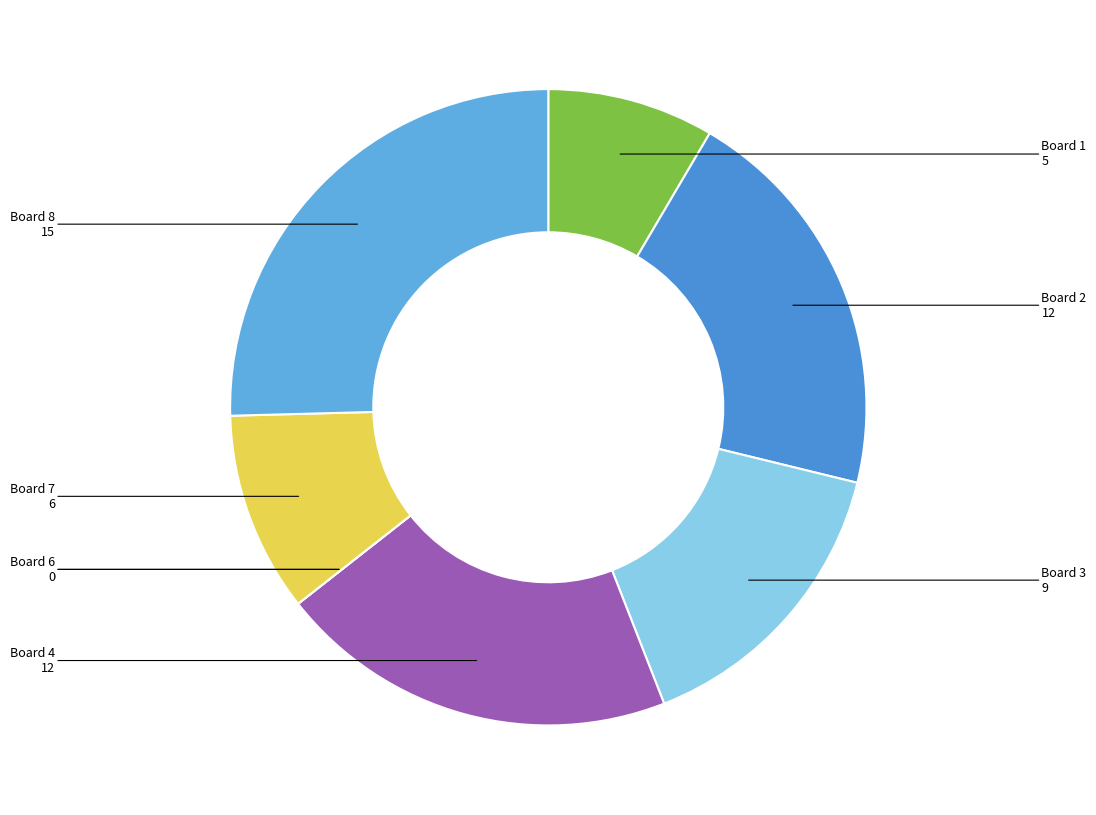

Combined, do Board 4 and Board 7 account for over 50%?

No